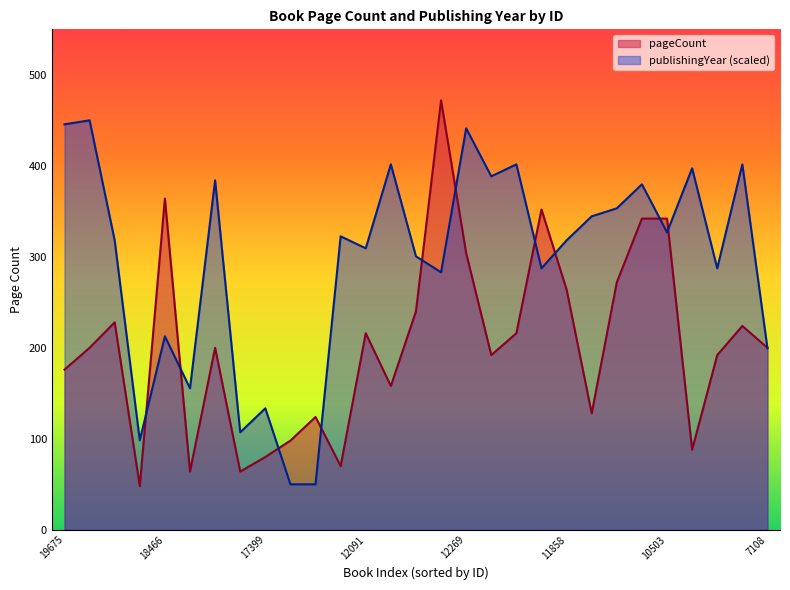

Which series has the largest range (max minus min)?

pageCount